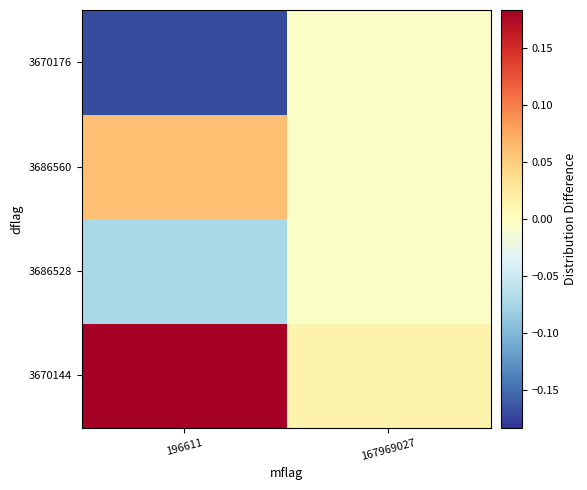

What is the maximum value shown in the chart?

0.2